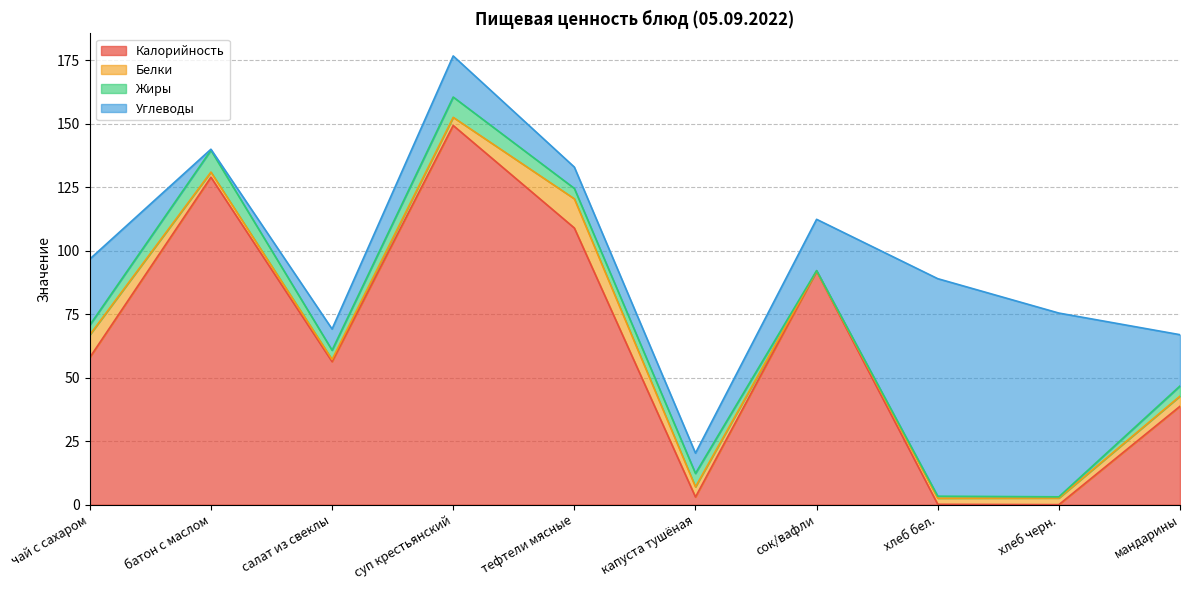

What is the sum of the Калорийность values at мандарины and суп крестьянский?

188.1